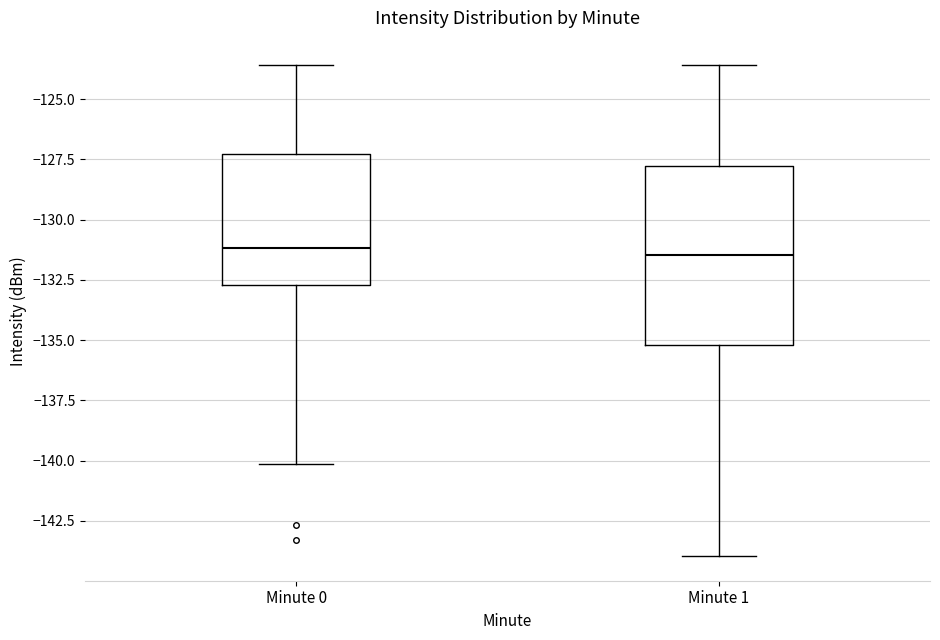

Where does the upper whisker of the box for Minute 0 end on the y-axis? The values are not printed on the chart, so give them approximately, as read against the axis.

-123.5